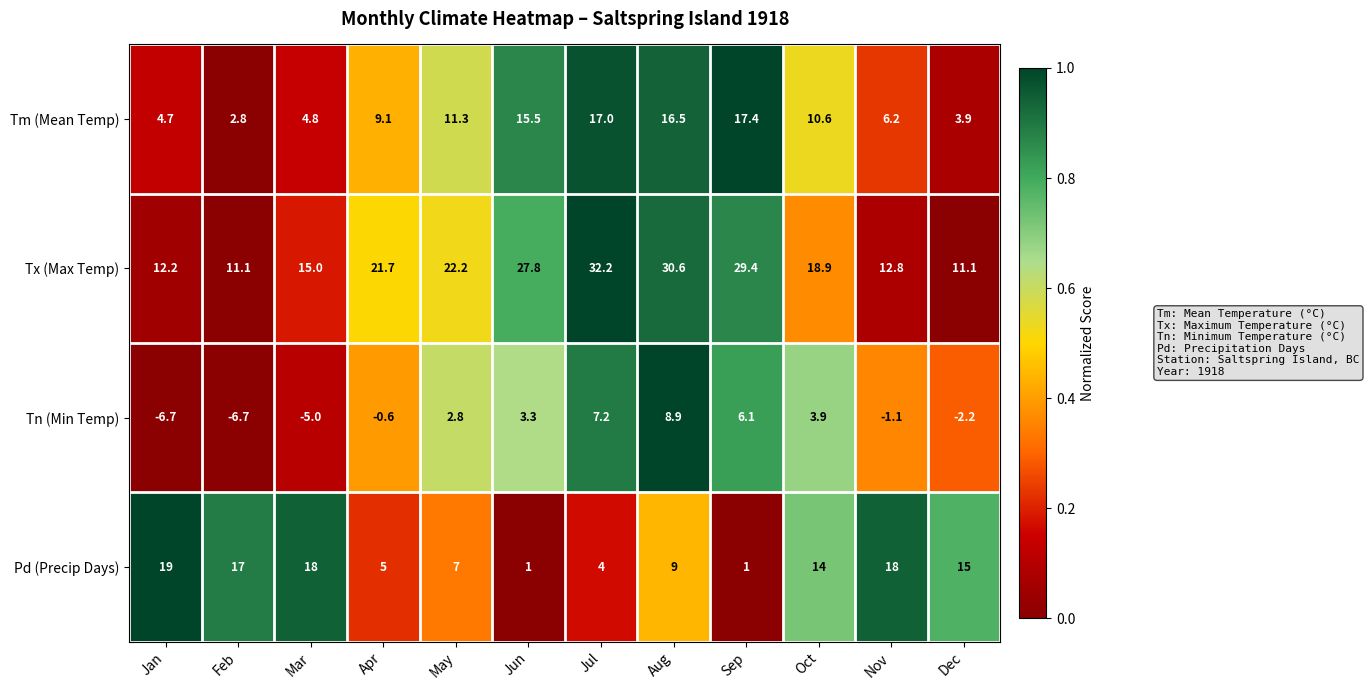

What is the difference between the highest and lowest values at Apr?

22.3